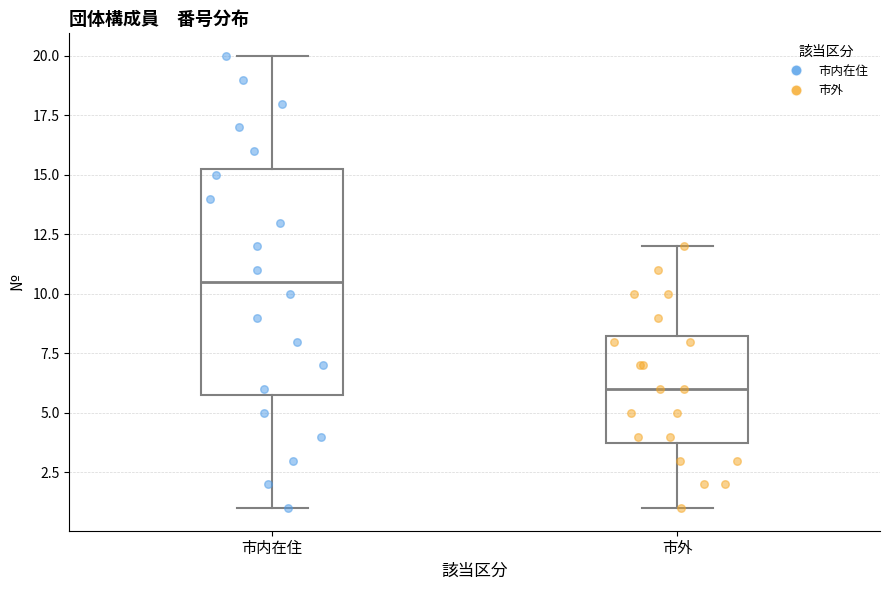

Reading left to right, transcribe this box plot: for each box, give where its median line is, the range the box spans, and where its two whiskers end, as read against the y-axis. The values are not printed on the chart, so give them approximately, as read against the axis.

市内在住: median 10.5, box 6.0 to 15.5, whiskers 1.0 to 20.0
市外: median 6.0, box 4.0 to 8.5, whiskers 1.0 to 12.0